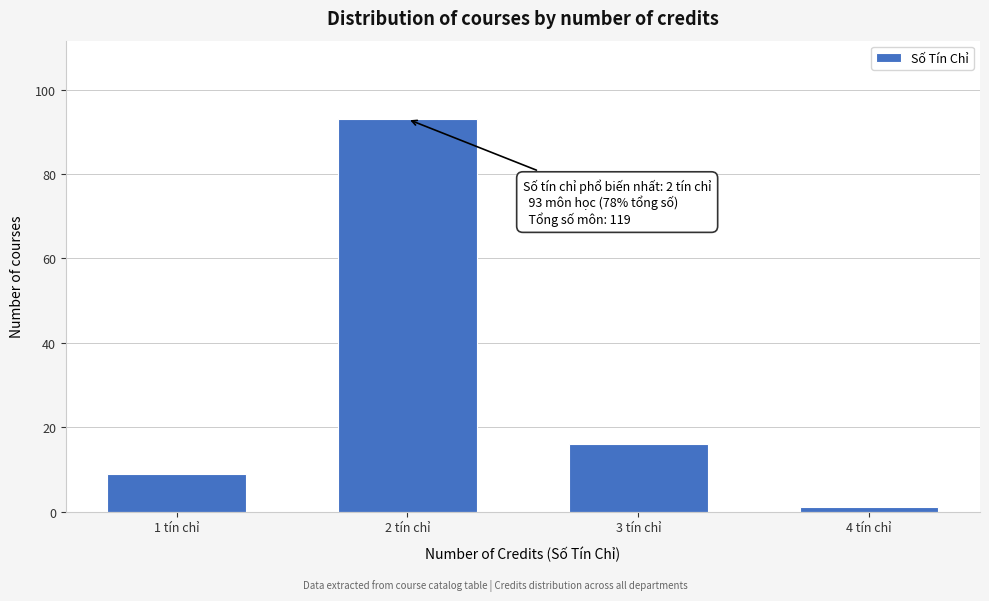

Reading left to right, what are all the values shown in this chart?

1 tín chỉ=9	2 tín chỉ=93	3 tín chỉ=16	4 tín chỉ=1